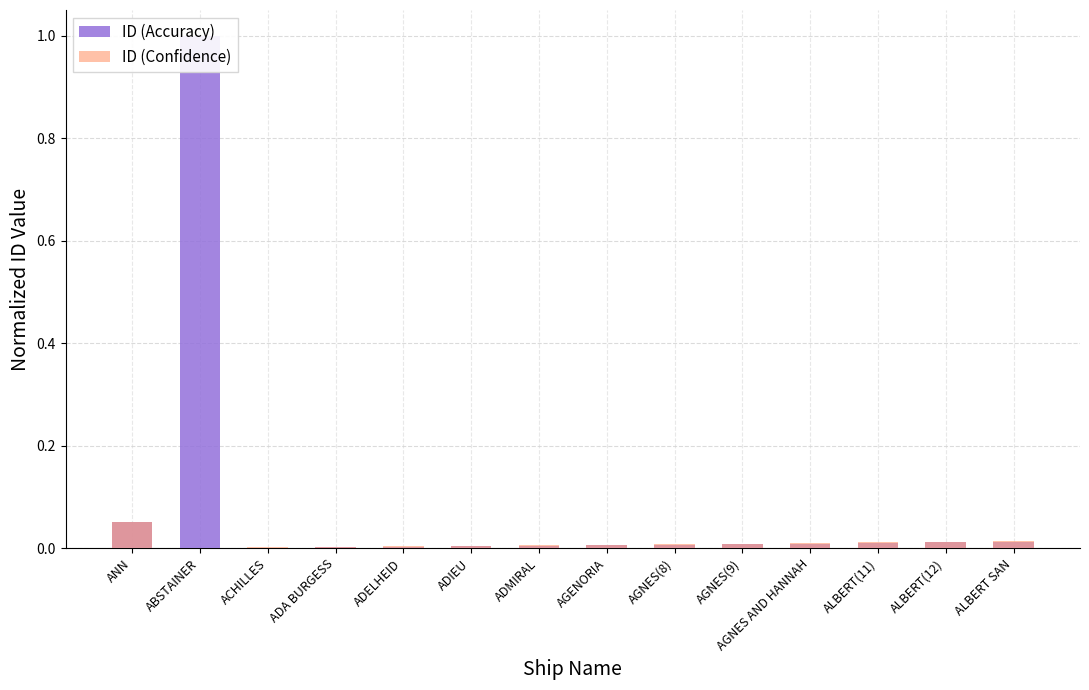

Which has a higher value, AGNES(9) or AGNES(8)?

AGNES(9)